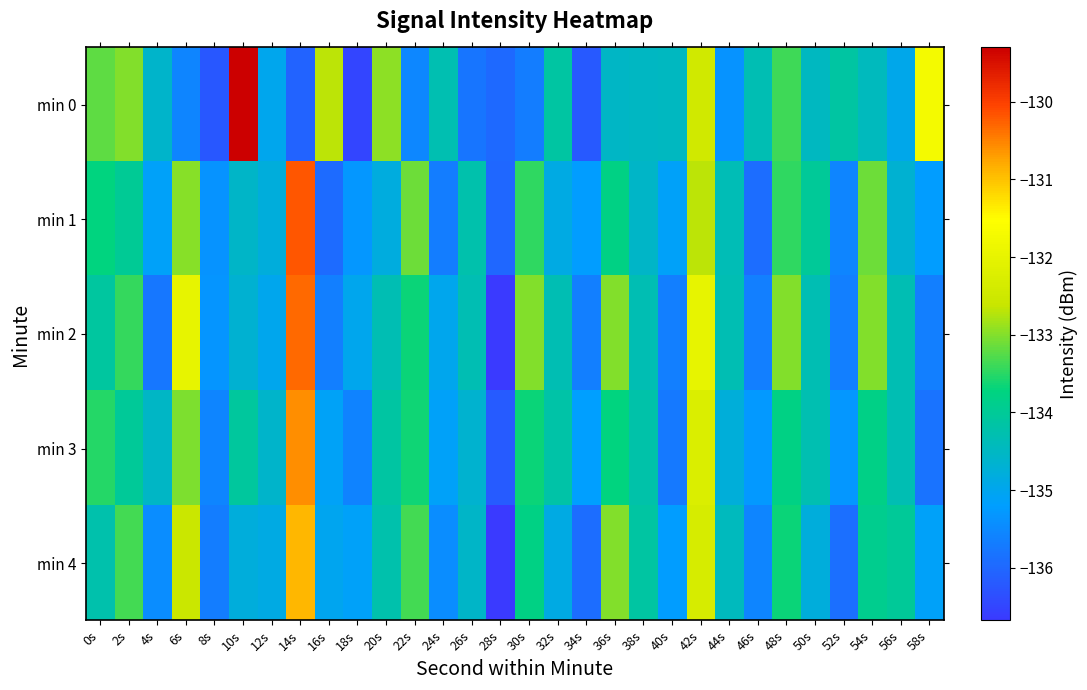

Reading right to left, list all the values displayed in this chart.

min 0: 58s=-131.7	56s=-135.0	54s=-134.4	52s=-134.1	50s=-134.5	48s=-133.4	46s=-134.3	44s=-135.4	42s=-132.4	40s=-134.5	38s=-134.5	36s=-134.5	34s=-136.2	32s=-134.1	30s=-135.7	28s=-136.0	26s=-135.8	24s=-134.3	22s=-135.5	20s=-132.9	18s=-136.5	16s=-132.7	14s=-136.0	12s=-135.0	10s=-129.3	8s=-136.2	6s=-135.6	4s=-134.6	2s=-133.0	0s=-133.2
min 1: 58s=-135.2	56s=-134.7	54s=-133.1	52s=-135.6	50s=-134.0	48s=-133.5	46s=-135.9	44s=-134.3	42s=-132.7	40s=-135.1	38s=-134.6	36s=-133.8	34s=-135.2	32s=-134.9	30s=-133.5	28s=-136.0	26s=-134.2	24s=-135.7	22s=-133.1	20s=-134.8	18s=-135.3	16s=-136.0	14s=-130.2	12s=-134.8	10s=-134.6	8s=-135.4	6s=-133.0	4s=-135.1	2s=-134.0	0s=-133.7
min 2: 58s=-135.7	56s=-134.3	54s=-133.0	52s=-135.7	50s=-134.3	48s=-133.0	46s=-135.7	44s=-134.3	42s=-132.0	40s=-135.7	38s=-134.3	36s=-133.0	34s=-135.7	32s=-134.3	30s=-133.0	28s=-136.7	26s=-134.3	24s=-135.0	22s=-133.7	20s=-134.3	18s=-135.0	16s=-135.7	14s=-130.3	12s=-135.0	10s=-134.7	8s=-135.3	6s=-132.0	4s=-135.8	2s=-133.4	0s=-134.1
min 3: 58s=-135.8	56s=-134.3	54s=-133.8	52s=-135.3	50s=-134.3	48s=-133.8	46s=-135.3	44s=-134.8	42s=-132.2	40s=-135.7	38s=-134.2	36s=-133.7	34s=-135.2	32s=-134.2	30s=-133.7	28s=-136.2	26s=-134.7	24s=-135.1	22s=-133.6	20s=-134.1	18s=-135.6	16s=-135.1	14s=-130.6	12s=-134.6	10s=-134.1	8s=-135.6	6s=-133.0	4s=-134.5	2s=-134.0	0s=-133.5
min 4: 58s=-135.1	56s=-134.0	54s=-133.9	52s=-135.9	50s=-134.8	48s=-133.7	46s=-135.6	44s=-134.5	42s=-132.3	40s=-135.2	38s=-134.1	36s=-133.0	34s=-135.9	32s=-134.9	30s=-133.8	28s=-136.7	26s=-134.6	24s=-135.5	22s=-133.3	20s=-134.2	18s=-135.1	16s=-135.0	14s=-130.9	12s=-134.9	10s=-134.8	8s=-135.7	6s=-132.6	4s=-135.5	2s=-133.3	0s=-134.2